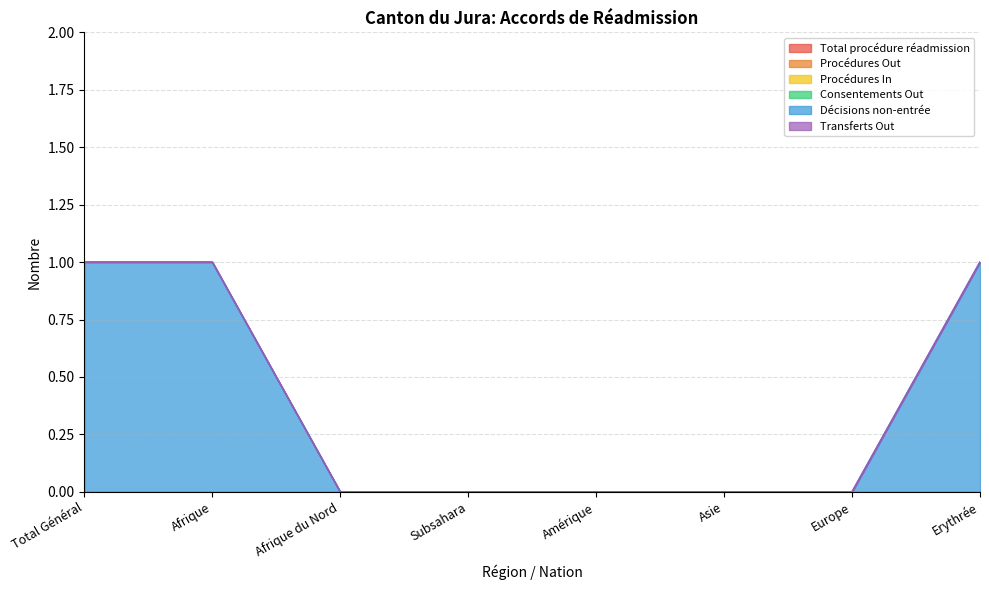

Rank the series by their maximum value, from lowest to highest.

Total procédure réadmission, Procédures Out, Procédures In, Consentements Out, Transferts Out, Décisions non-entrée